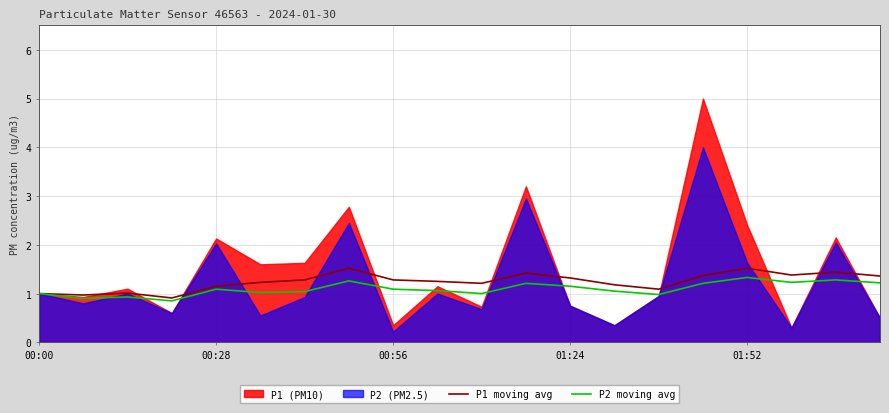

True or false: P1 moving avg and P2 moving avg intersect in this chart.

False